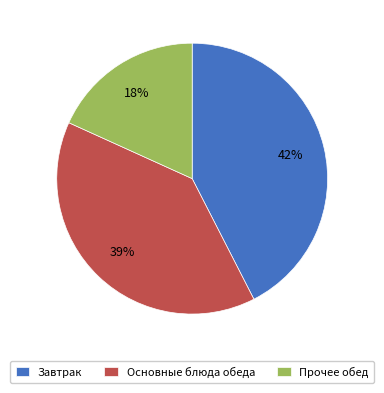

Combined, do Прочее обед and Основные блюда обеда account for over 50%?

Yes